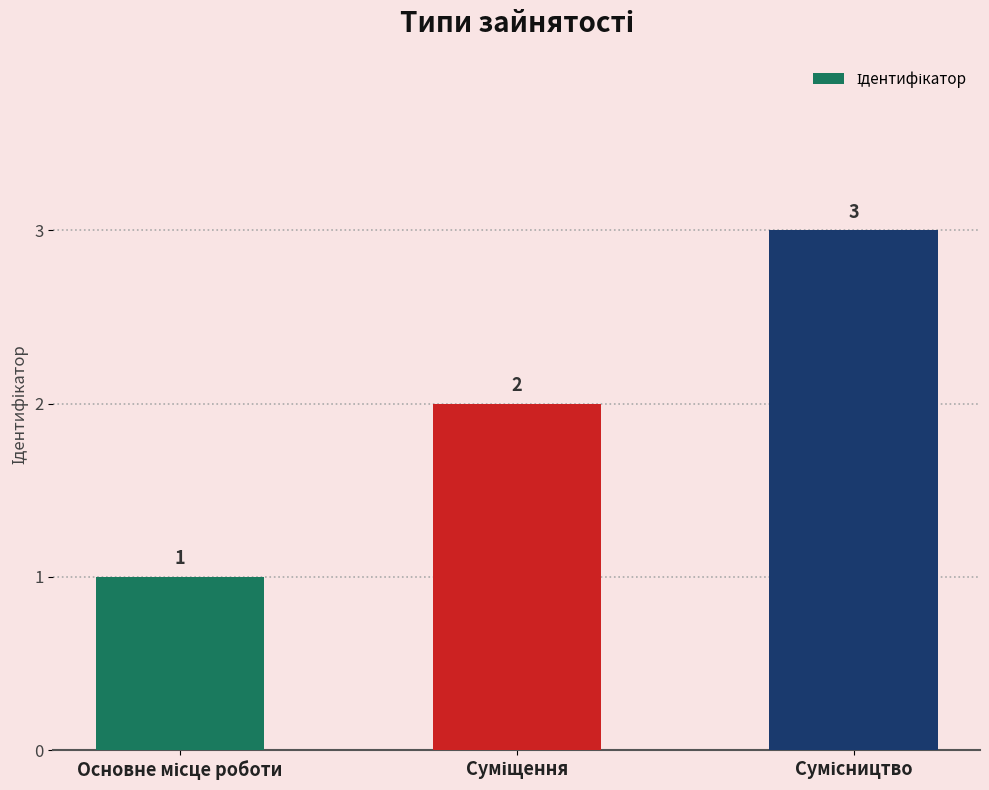

What is the value of the 3rd bar from the left?

3